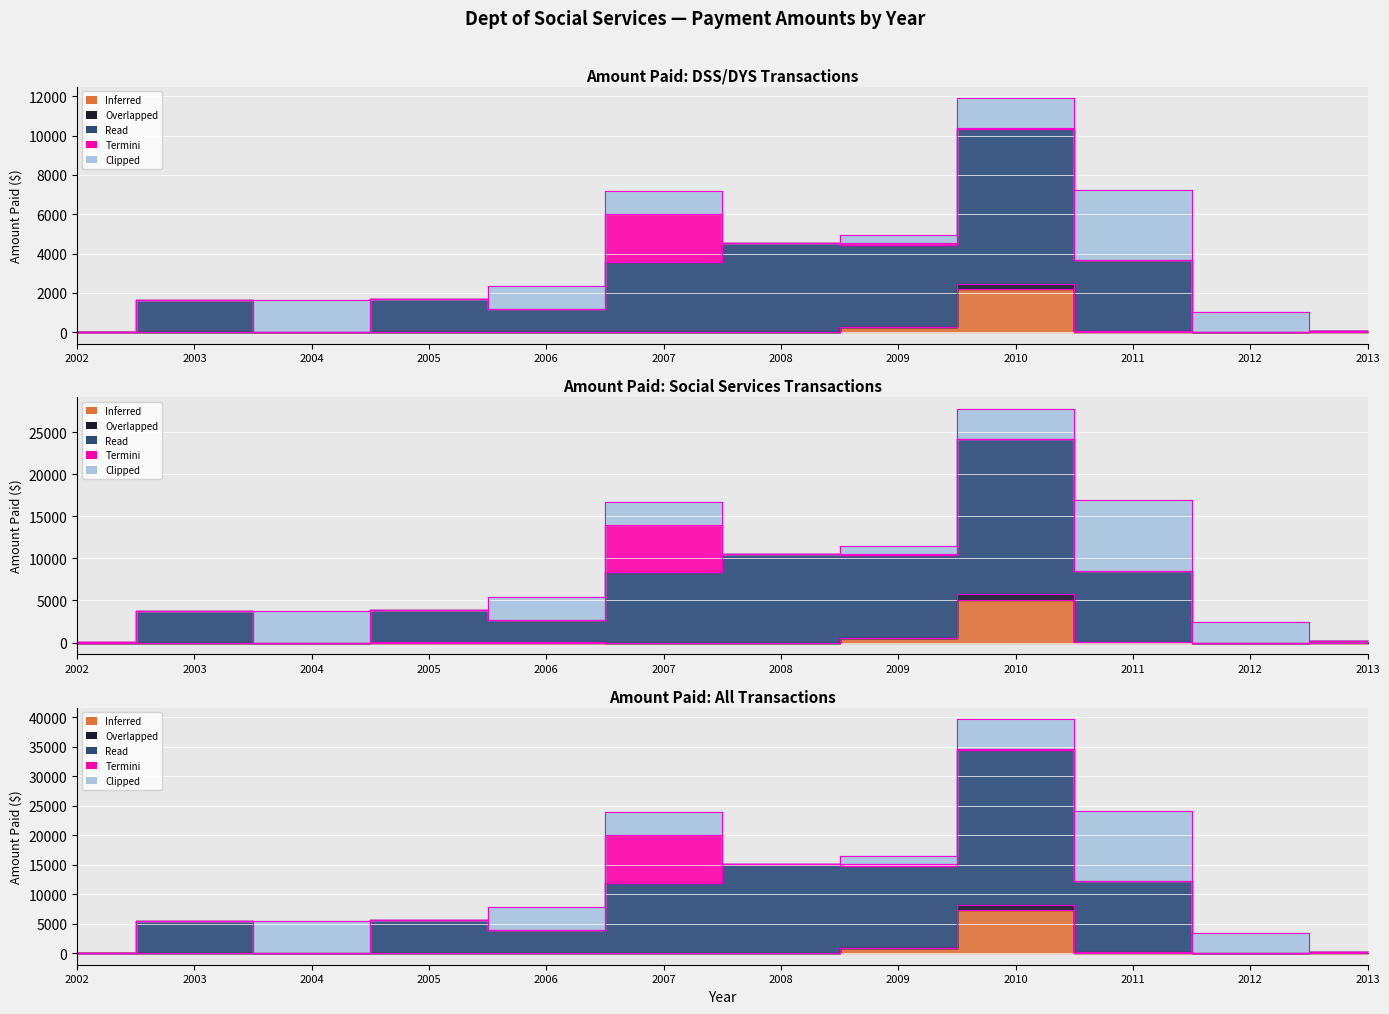

Is it true that Termini equals 0.0 at 2011?

True